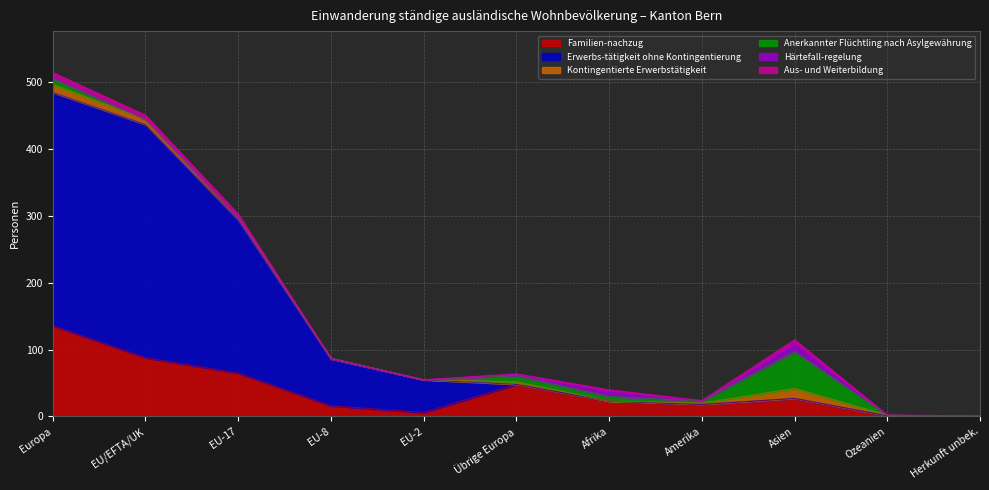

True or false: Aus- und Weiterbildung has more than 1 points higher than both neighbors.

False